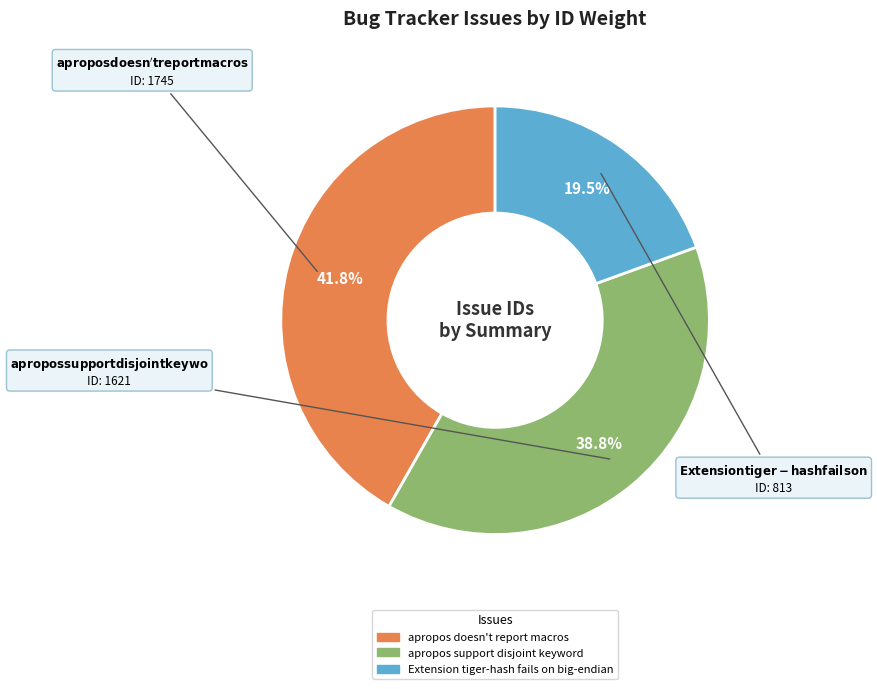

Rank the categories by value from highest to lowest.

apropos doesn't report macros, apropos support disjoint keyword, Extension tiger-hash fails on big-endian